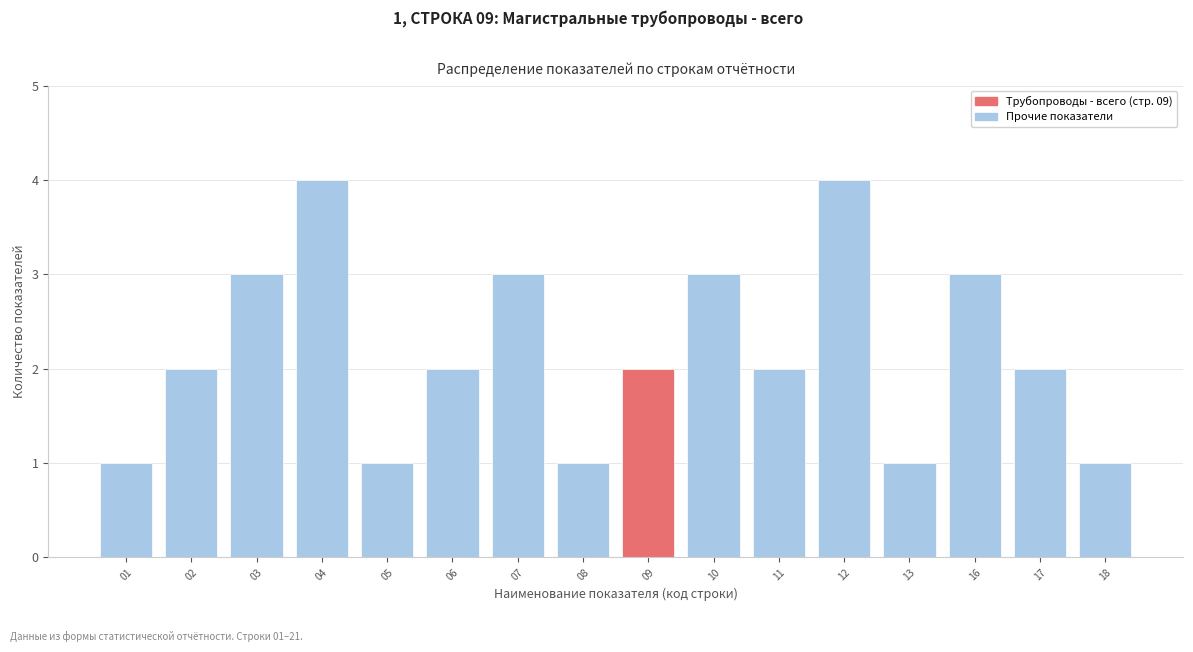

Reading right to left, extract all data points from this chart.

1	2	3	1	4	2	3	2	1	3	2	1	4	3	2	1